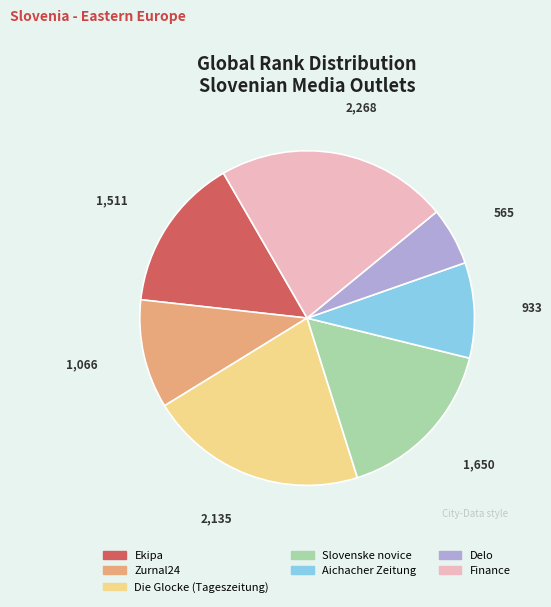

Is the sum of Delo and Ekipa greater than half?

No